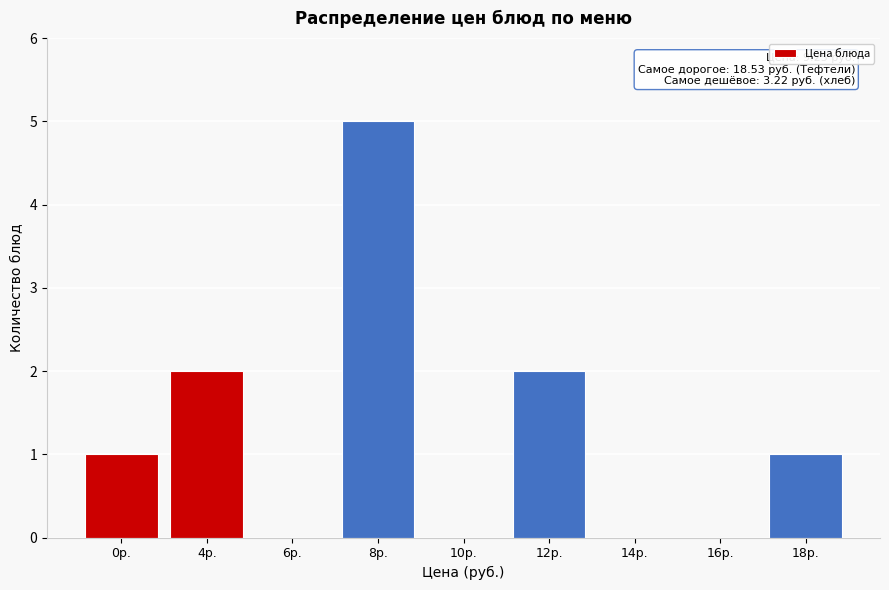

Reading left to right, extract all data points from this chart.

0р.=1	4р.=2	6р.=0	8р.=5	10р.=0	12р.=2	14р.=0	16р.=0	18р.=1